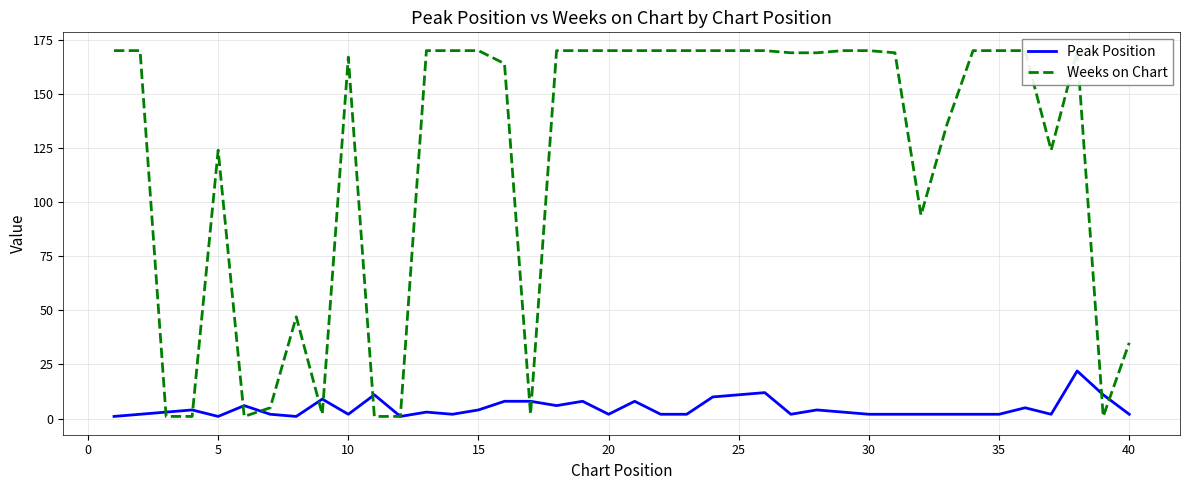

True or false: Weeks on Chart and Peak Position cross at least once.

True